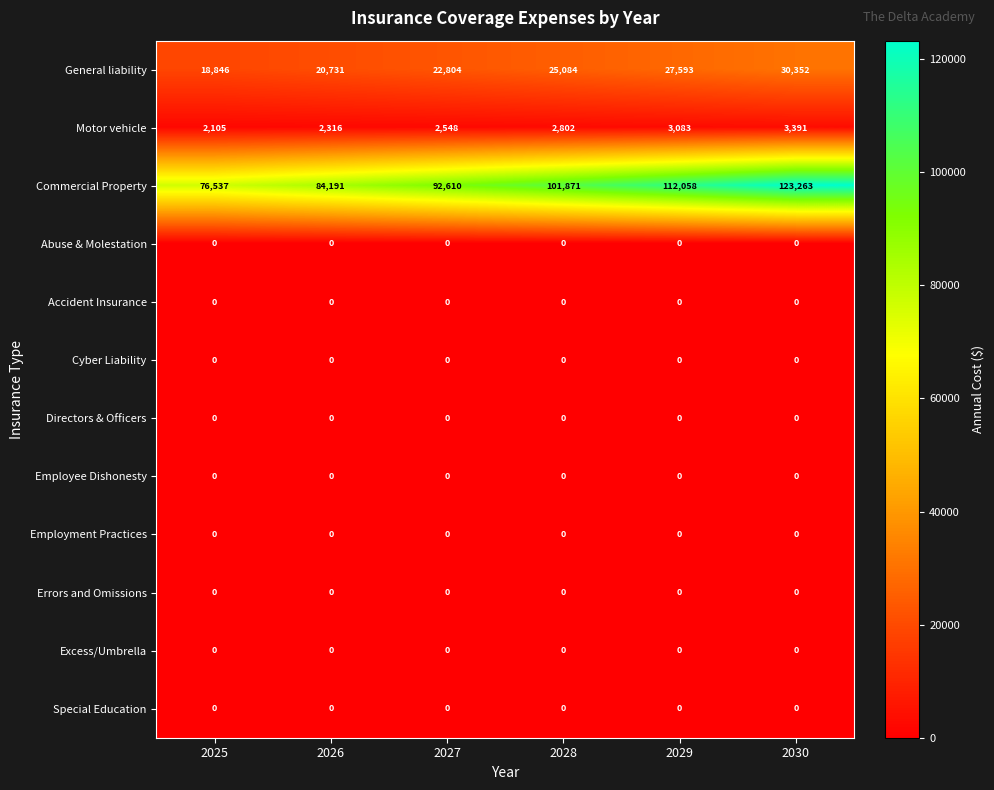

What is the total value across all series at 2027?

117962